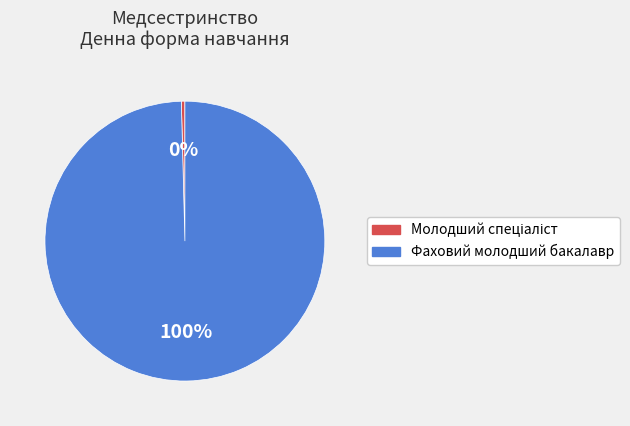

To the nearest percent, what is the average slice percentage?

50%